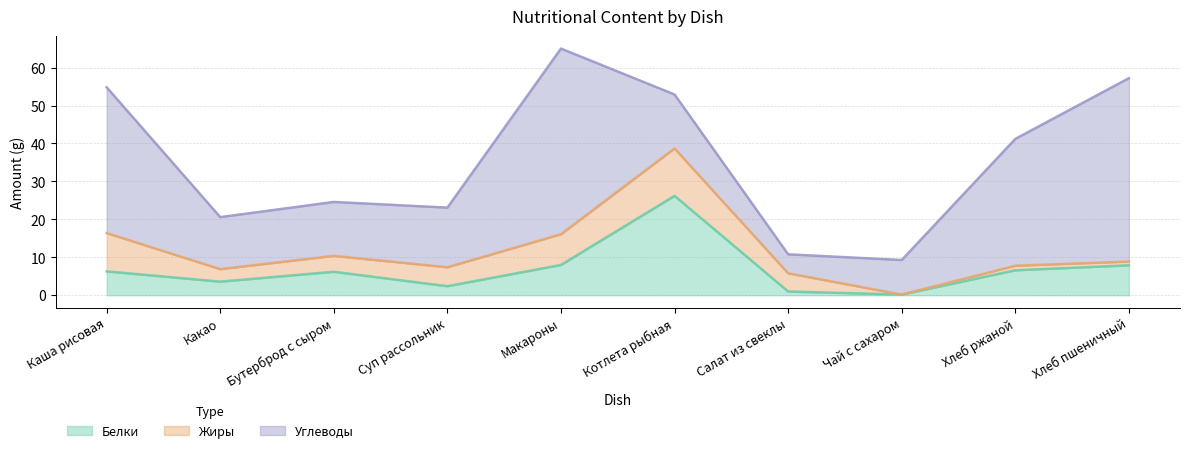

How many values in the Белки series exceed 6?

6